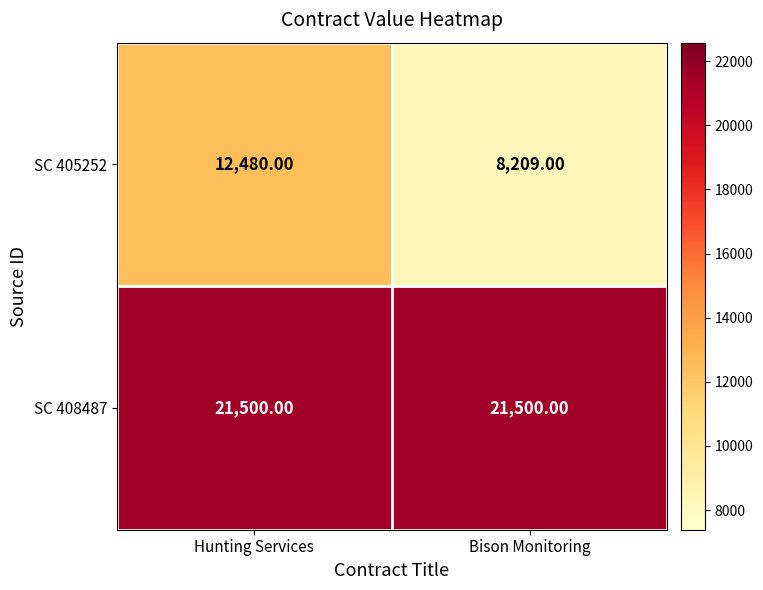

What is the difference between the highest and lowest values at Bison Monitoring?

13291